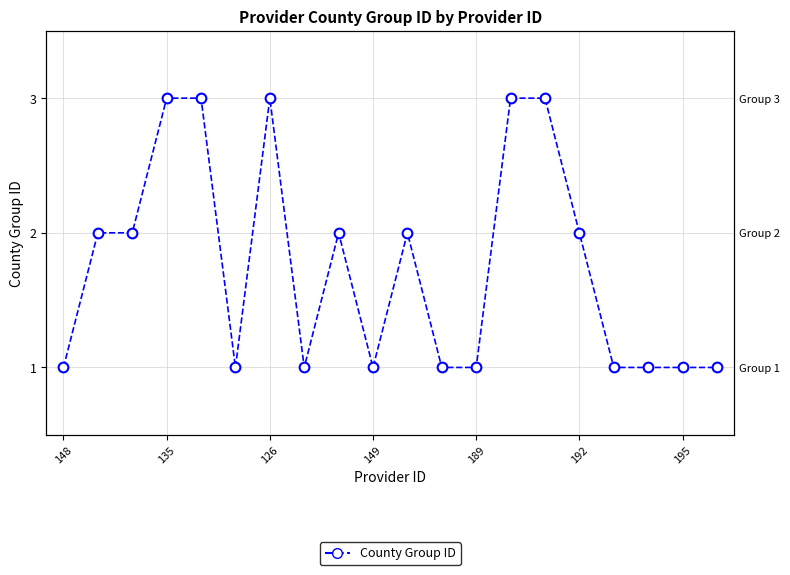

What position from the left is 13?

14